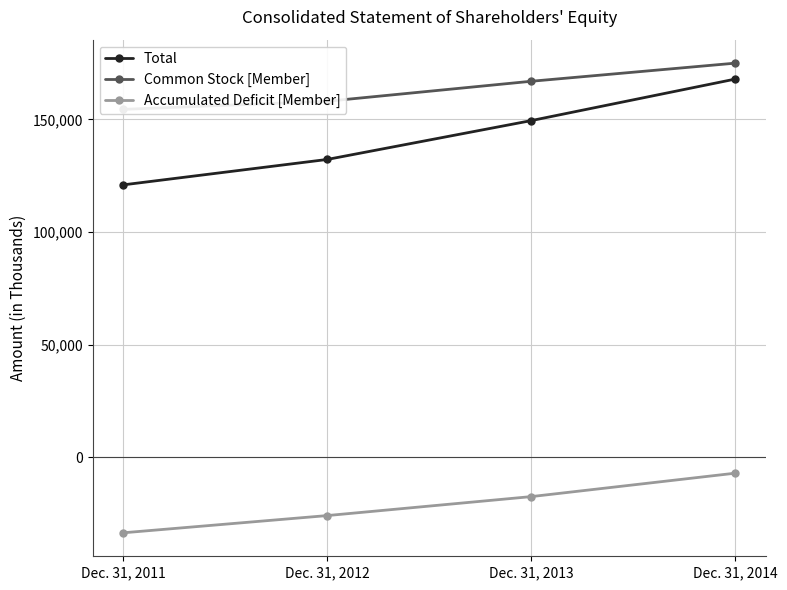

How many data points in Accumulated Deficit [Member] are less than -17424?

2